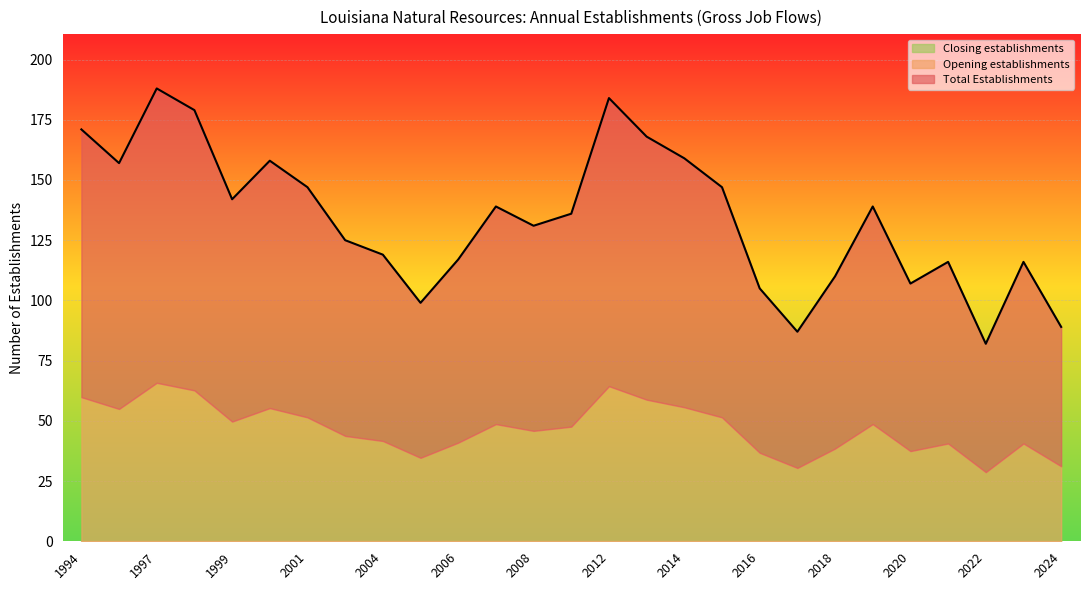

Rank the series by their maximum value, from highest to lowest.

Total Establishments, Opening establishments, Closing establishments